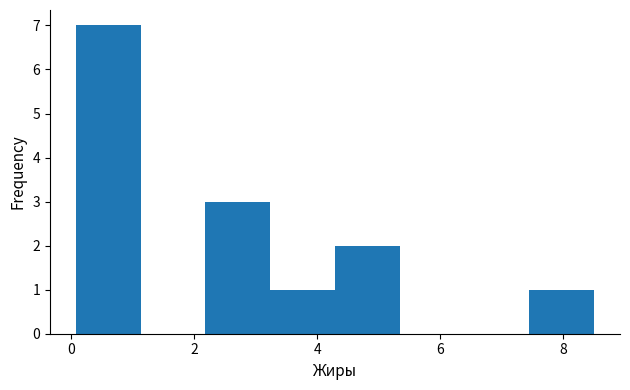

How tall is the bar that spans 0.0 to 1.2 on the x-axis? Neither the bar edges nor the heights are printed on the chart, so give them approximately, as read against the axes.

7